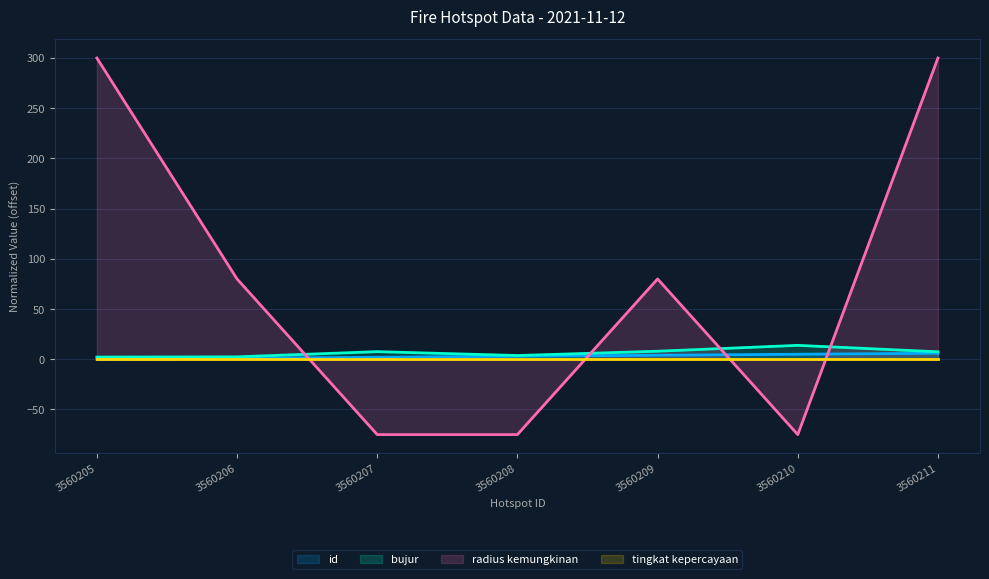

Which series has the largest range (max minus min)?

radius kemungkinan